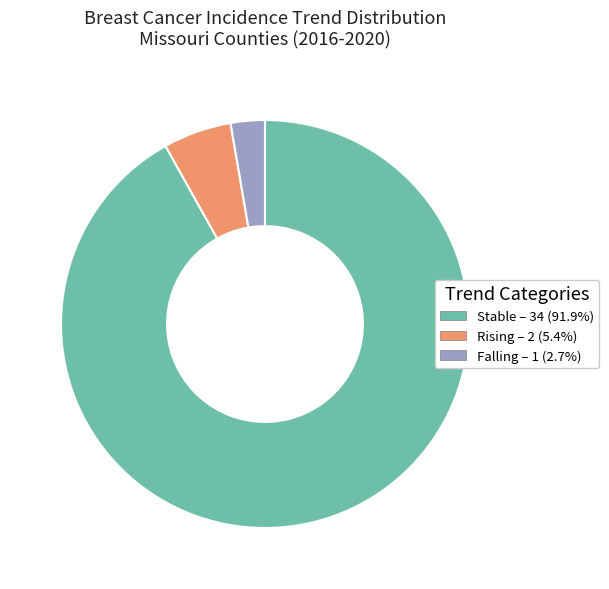

Is there a majority slice in this chart?

Yes